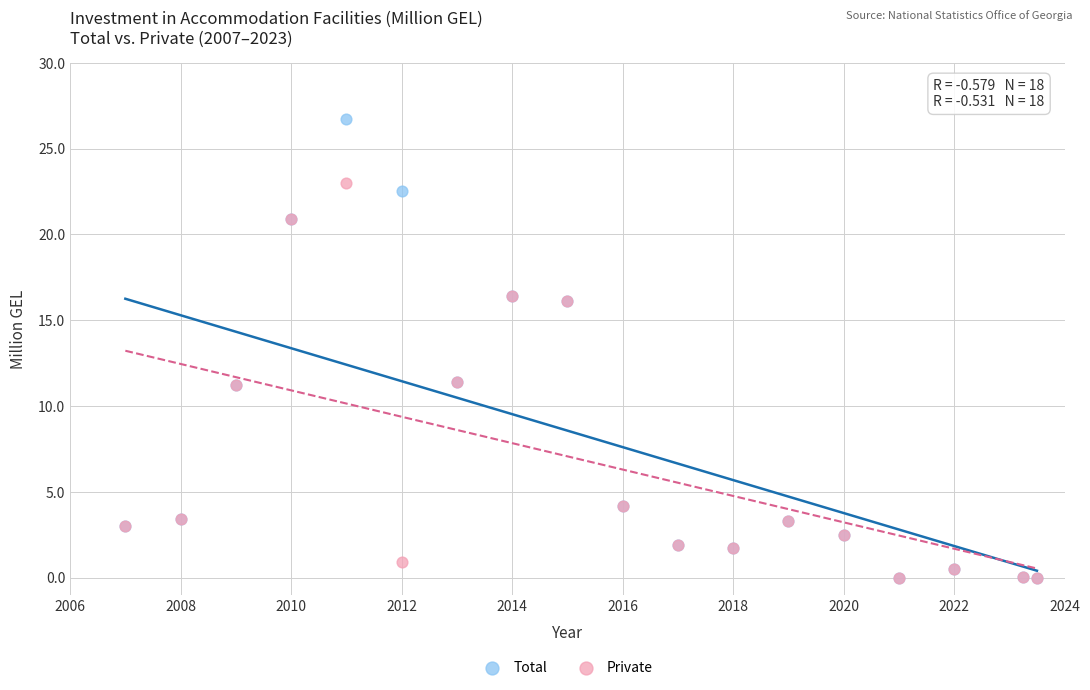

What are all the series names shown in the legend?

Total, Private